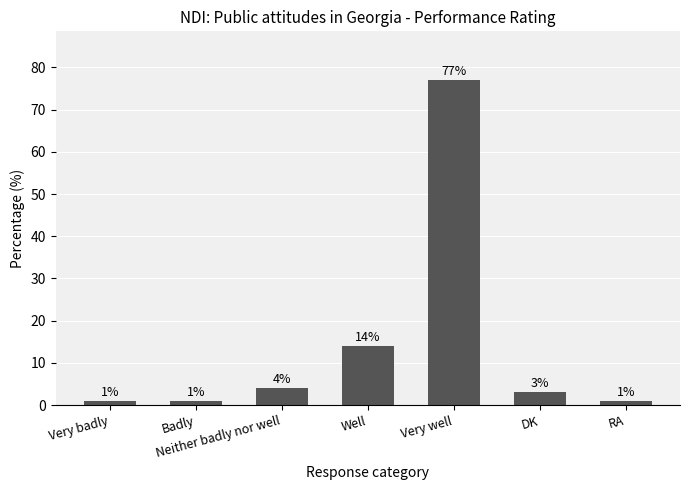

What is the label of the 6th bar from the right?

Badly